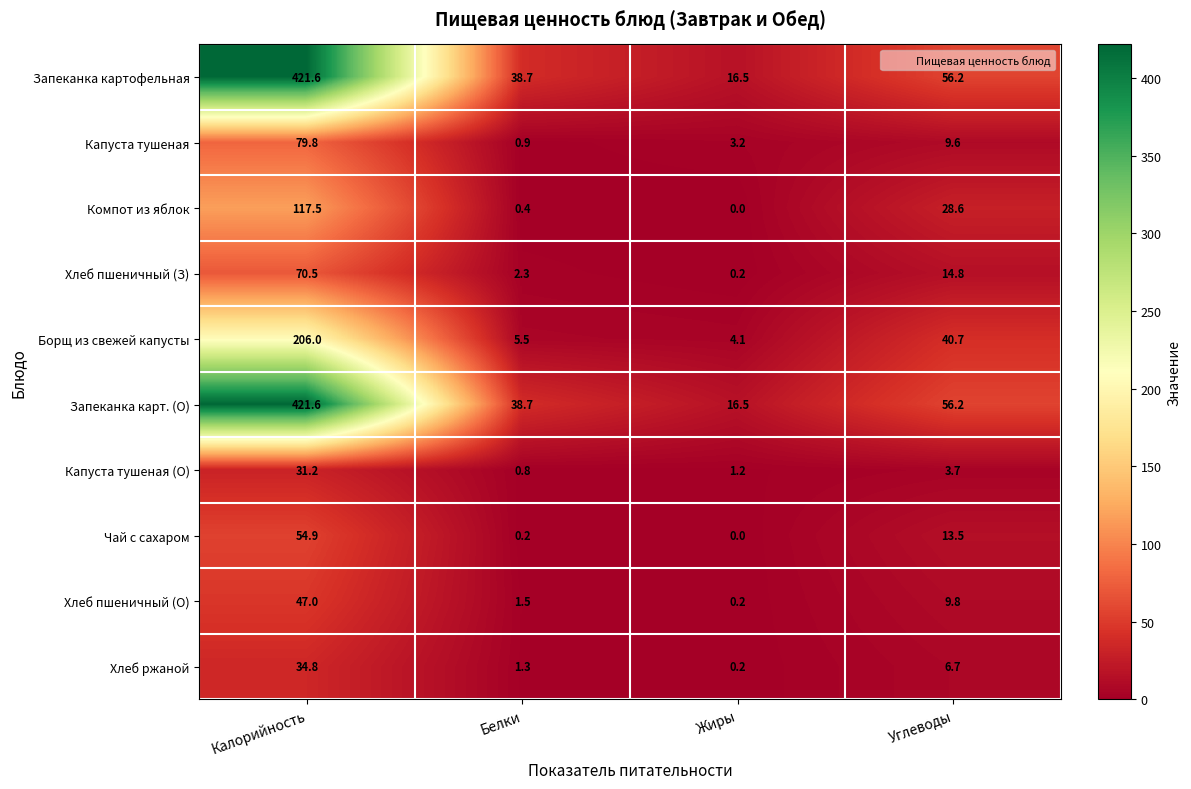

What is the difference between the maximum and second lowest values in the Хлеб ржаной series?

33.5